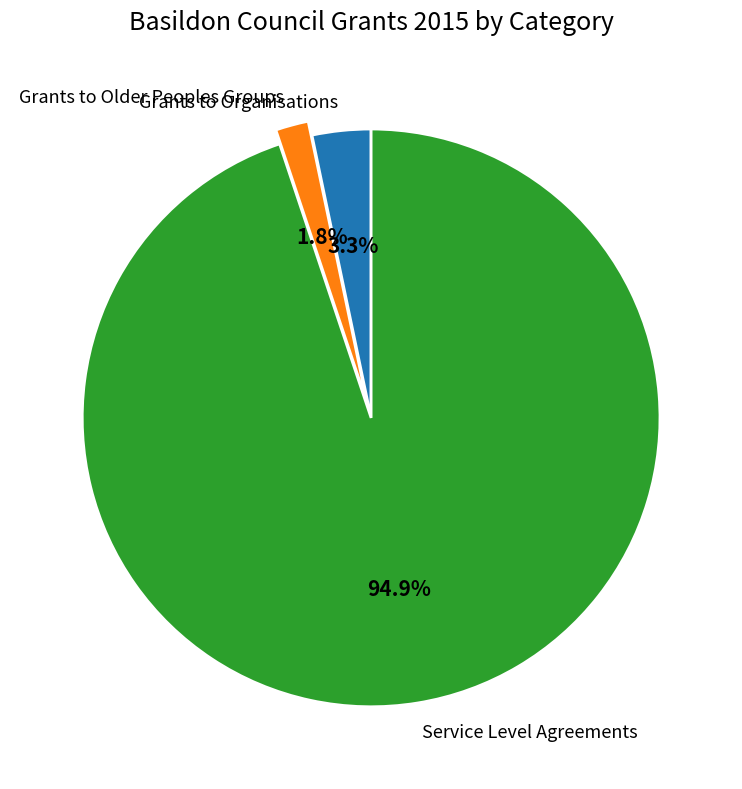

Rank the categories by value from highest to lowest.

Service Level Agreements, Grants to Organisations, Grants to Older Peoples Groups